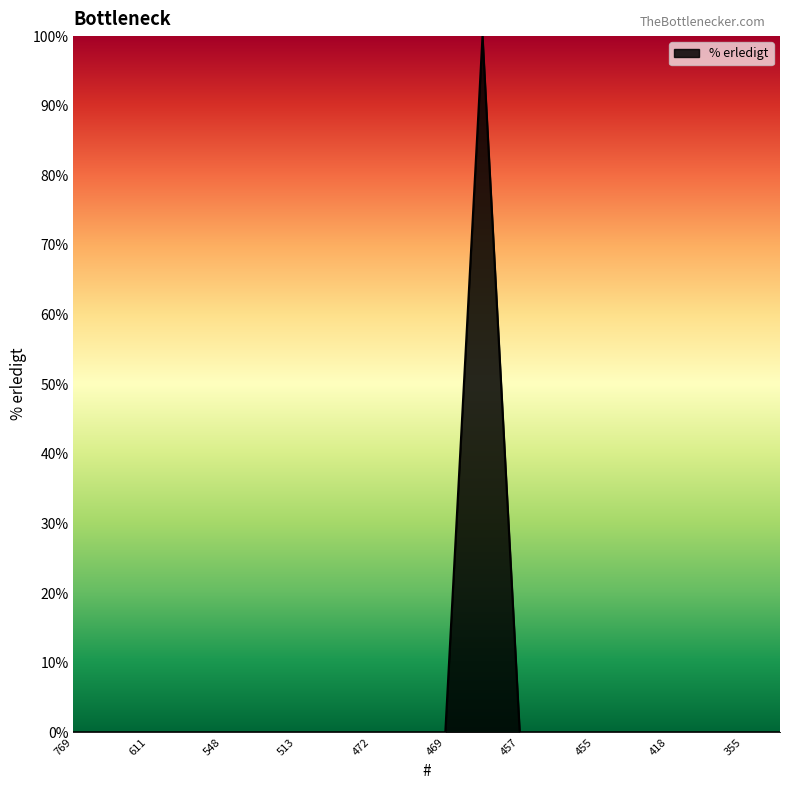

Reading left to right, extract all data points from this chart.

0	0	0	0	0	0	0	0	0	0	0	100	0	0	0	0	0	0	0	0